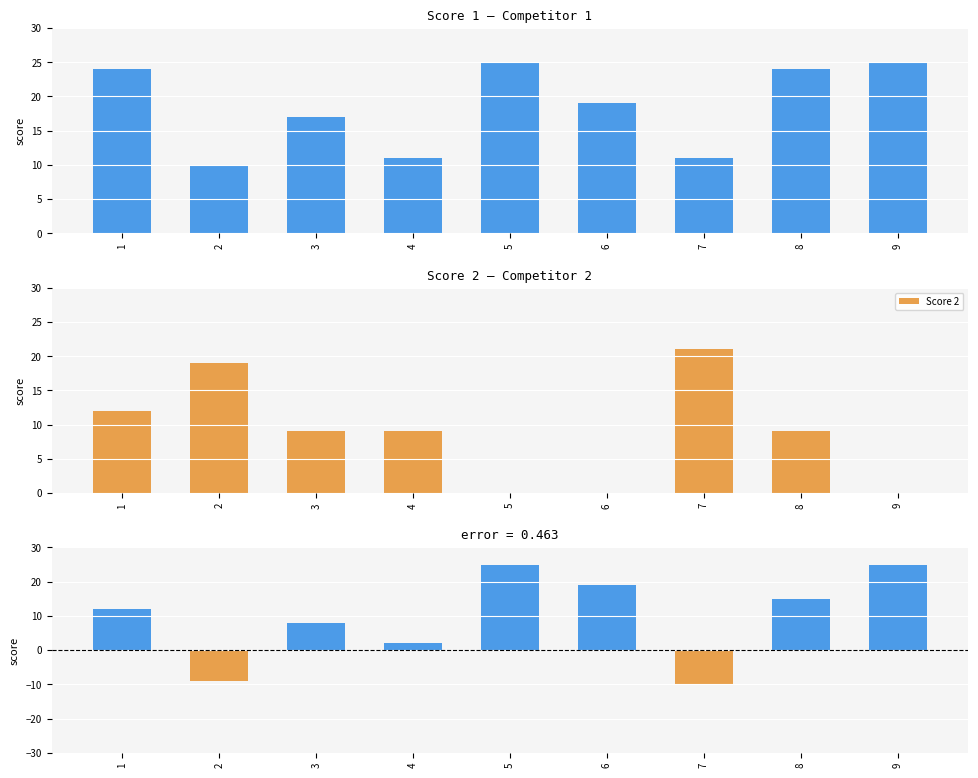

Which has a higher value, 7 or 2?

7